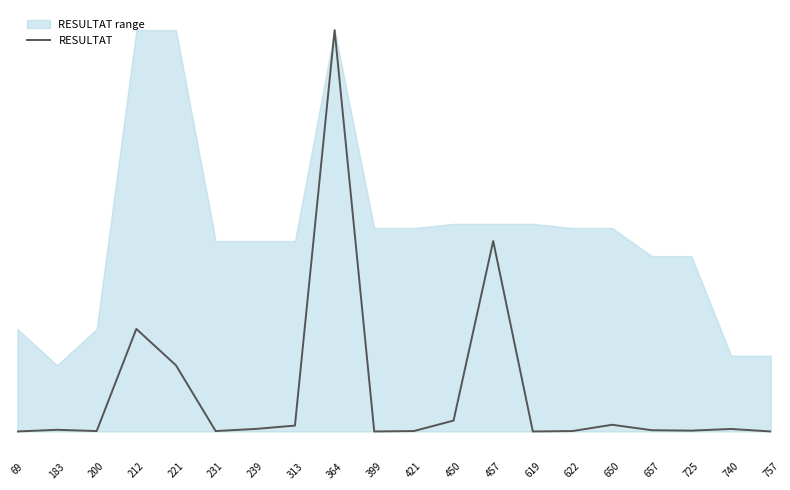

What is the sum of the values at 399 and 221?

158